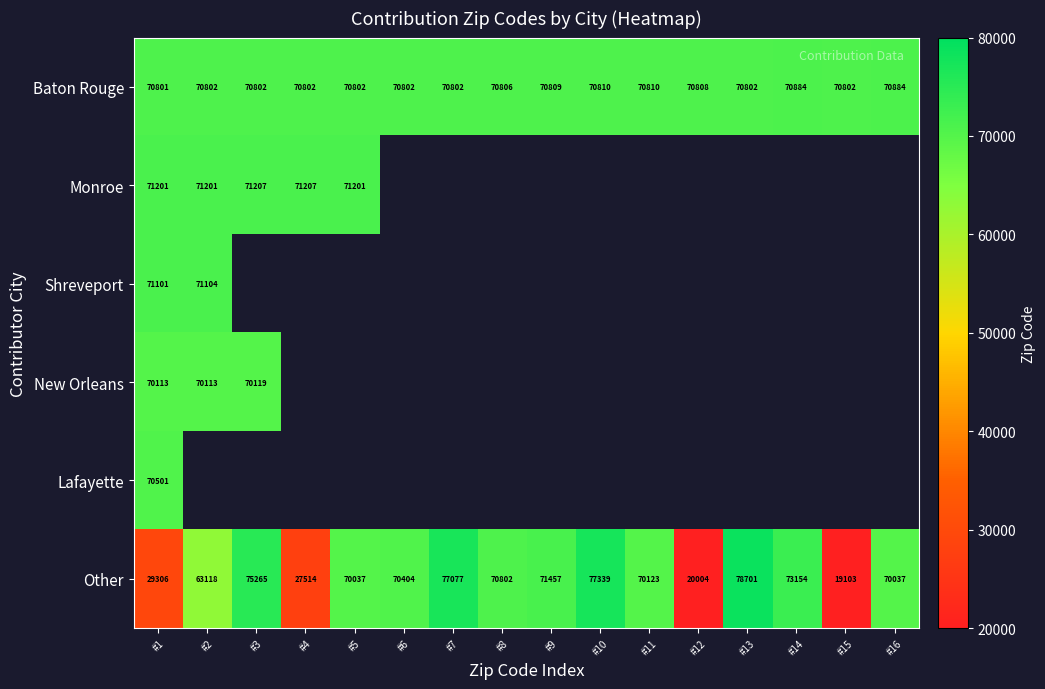

What is the difference between the maximum and minimum values in the Other series?

59598